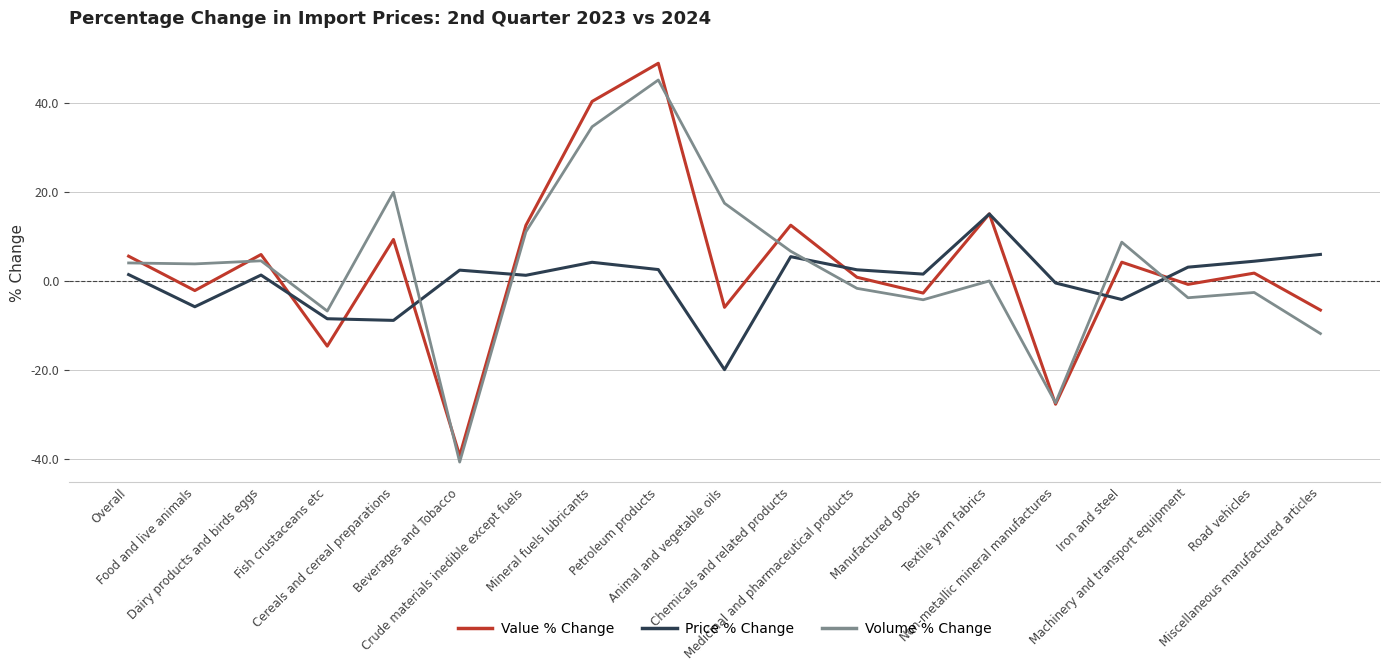

What are all the series names shown in the legend?

Value % Change, Price % Change, Volume % Change